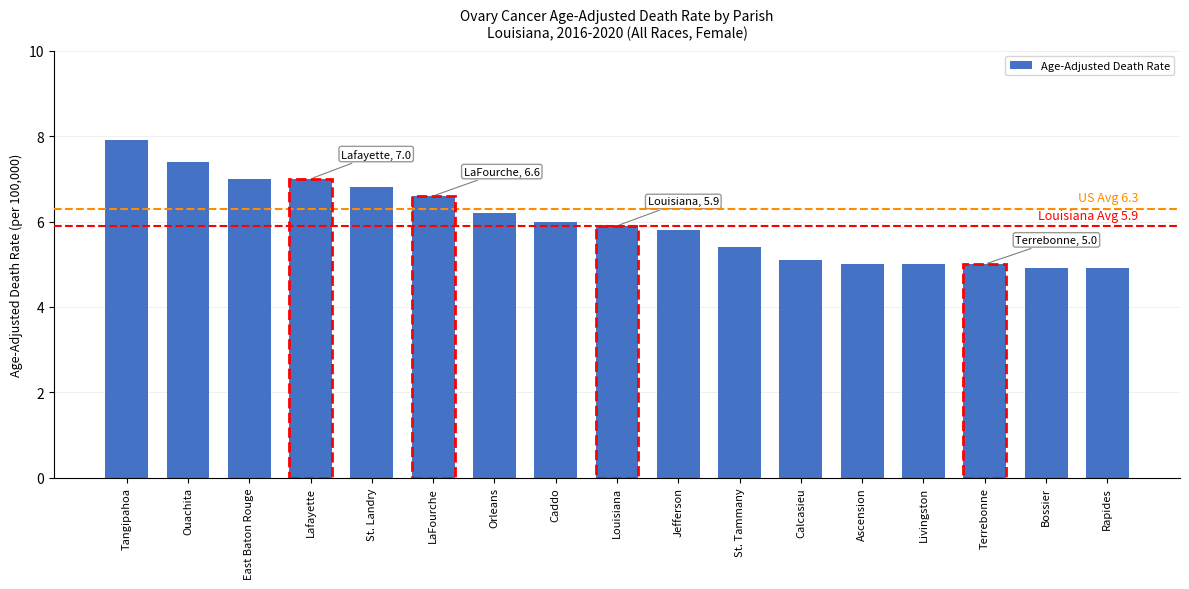

What is the difference between the maximum and minimum values?

3.0